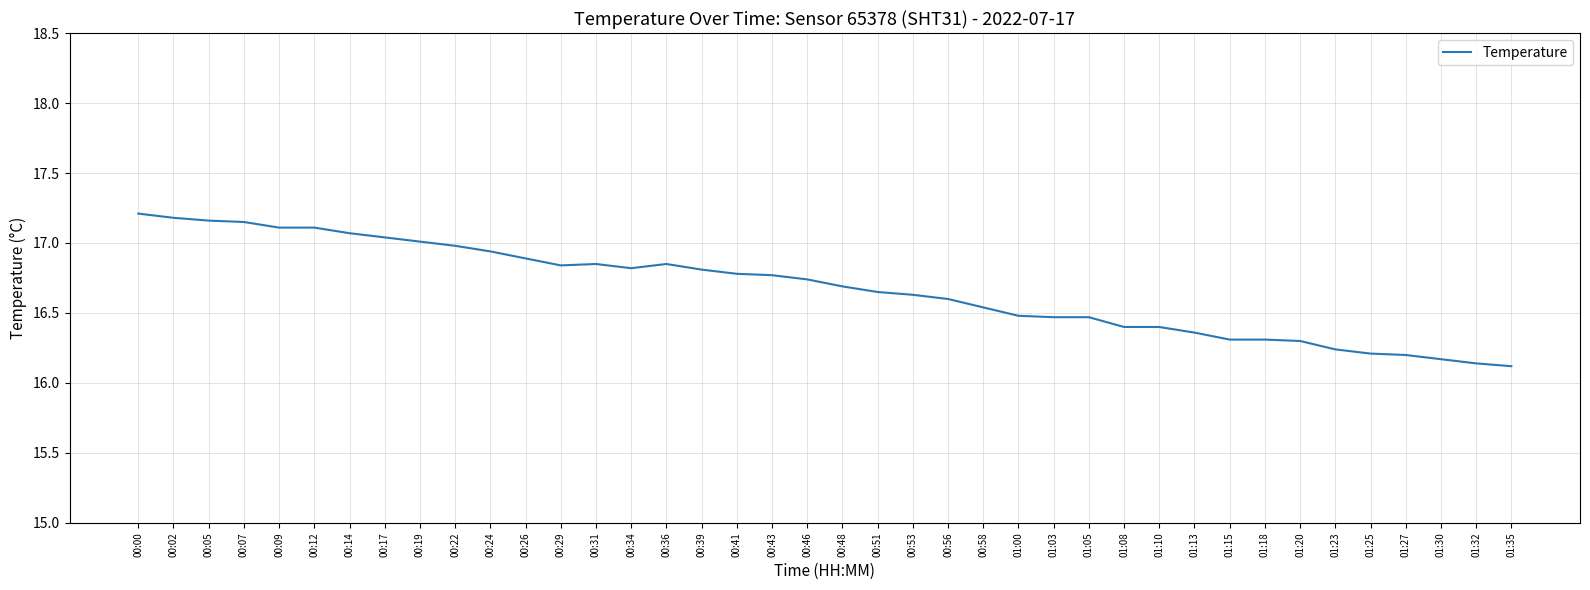

Does the chart display data point markers on the line(s)?

No